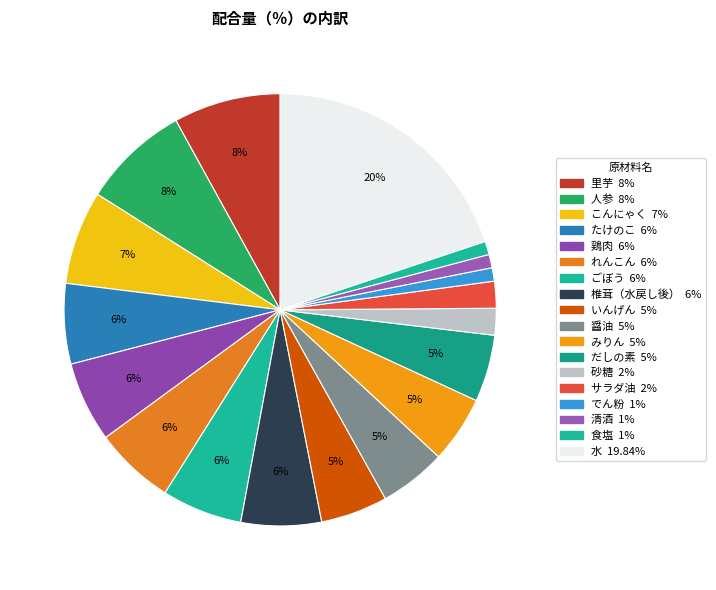

What percentage is the でん粉 slice, to the nearest percent?

1%